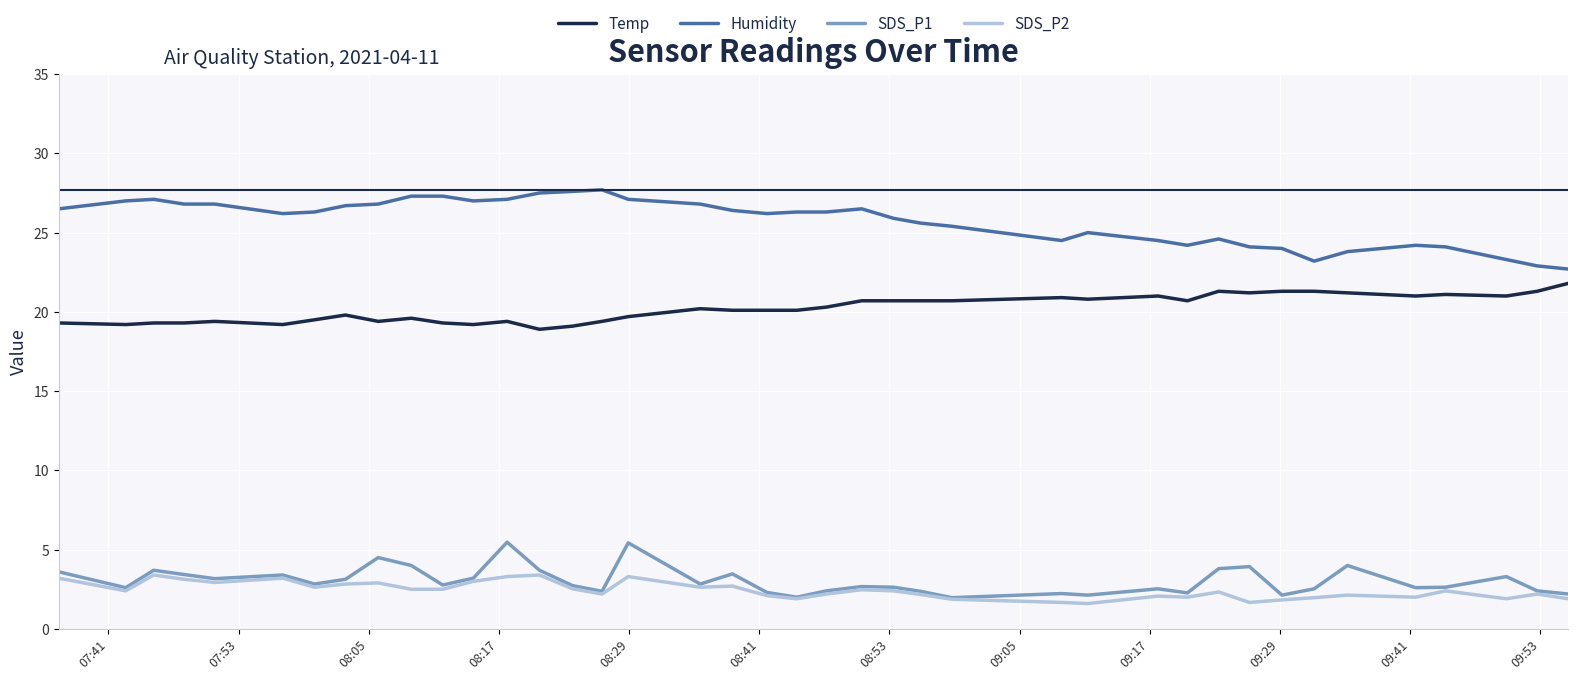

True or false: SDS_P2 and Humidity cross at least once.

False